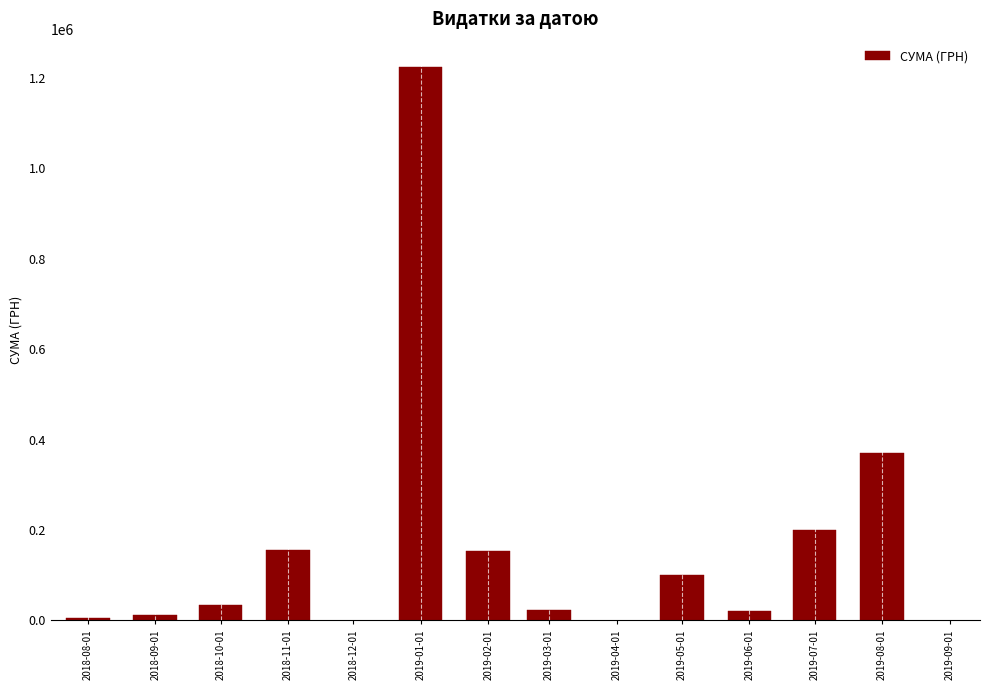

Is it true that the value at 2019-08-01 is 557279.3?

False